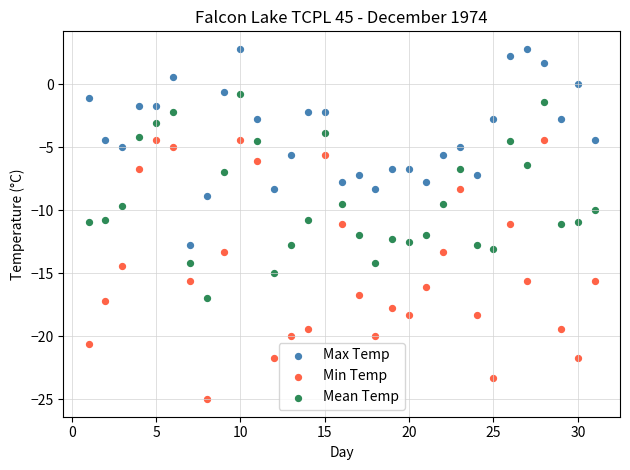

What is the X range (max minus min) for the scatter plot?

30.0